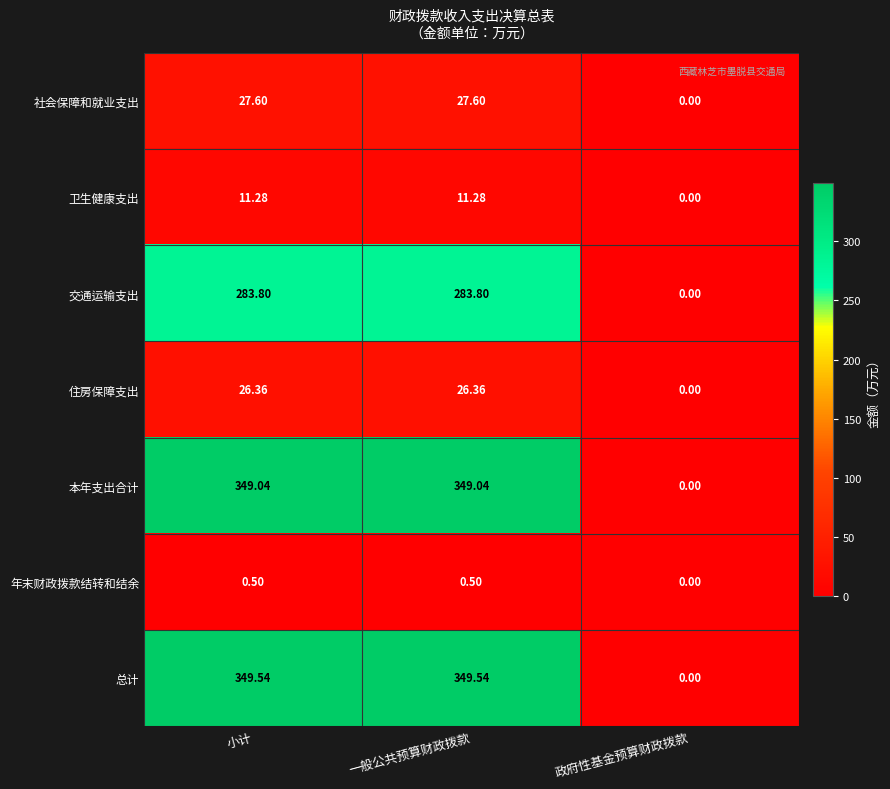

At which label does 总计 first exceed 349?

小计